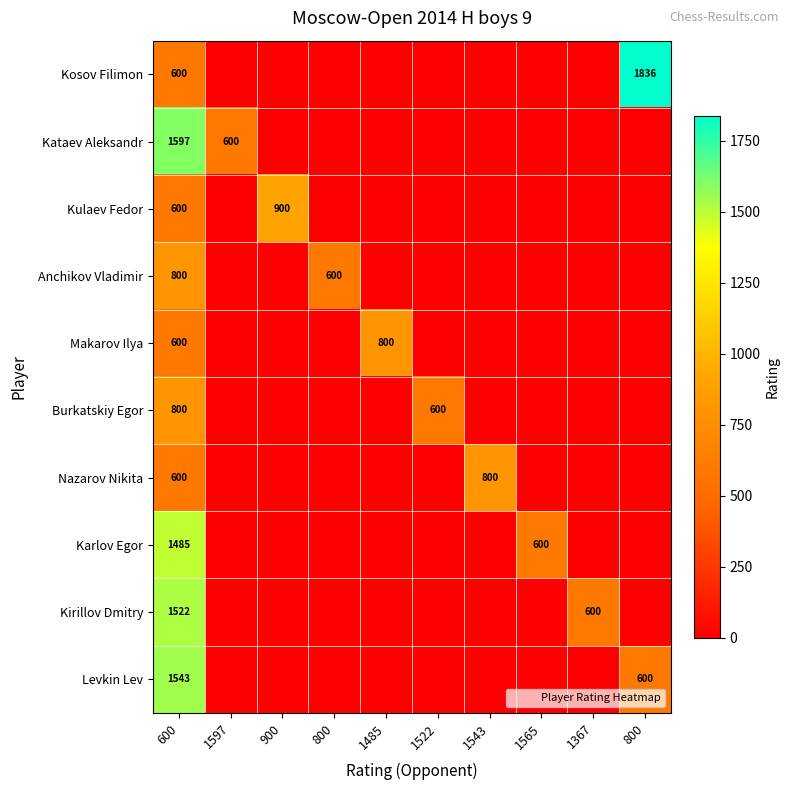

Rank the series by their maximum value, from highest to lowest.

Kosov Filimon, Kataev Aleksandr, Levkin Lev, Kirillov Dmitry, Karlov Egor, Kulaev Fedor, Anchikov Vladimir, Makarov Ilya, Burkatskiy Egor, Nazarov Nikita